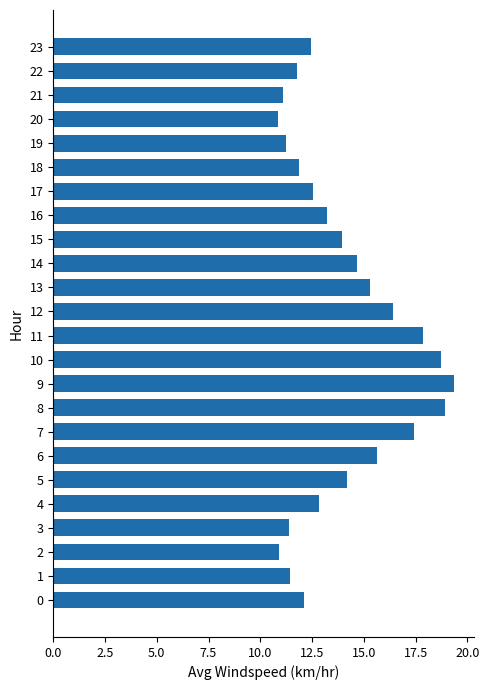

Which label corresponds to the largest value in the chart?

9